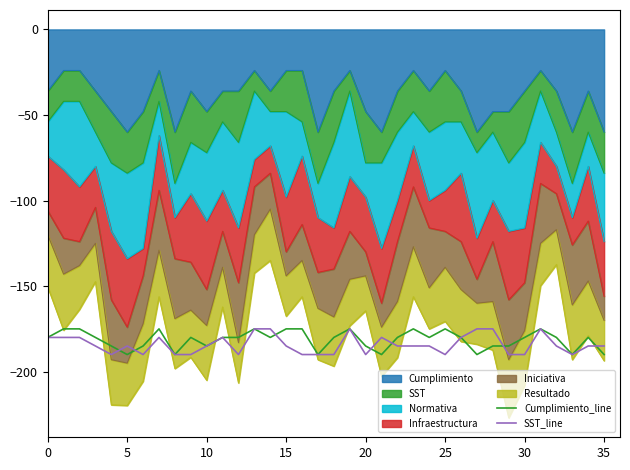

What is the difference between the maximum and second lowest values in the Cumplimiento_line series?

15